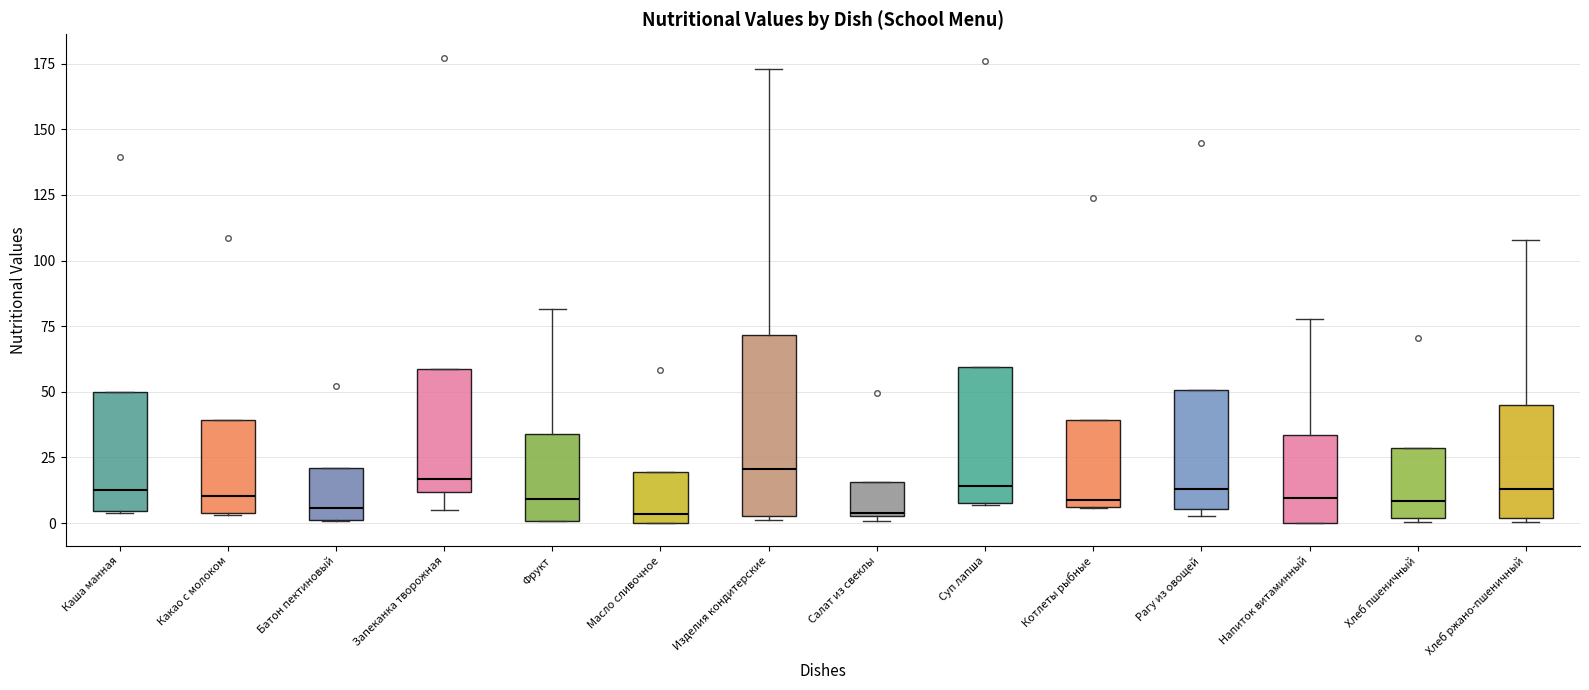

Where is the upper edge of the box for Хлеб ржано-пшеничный on the y-axis? The values are not printed on the chart, so give them approximately, as read against the axis.

45